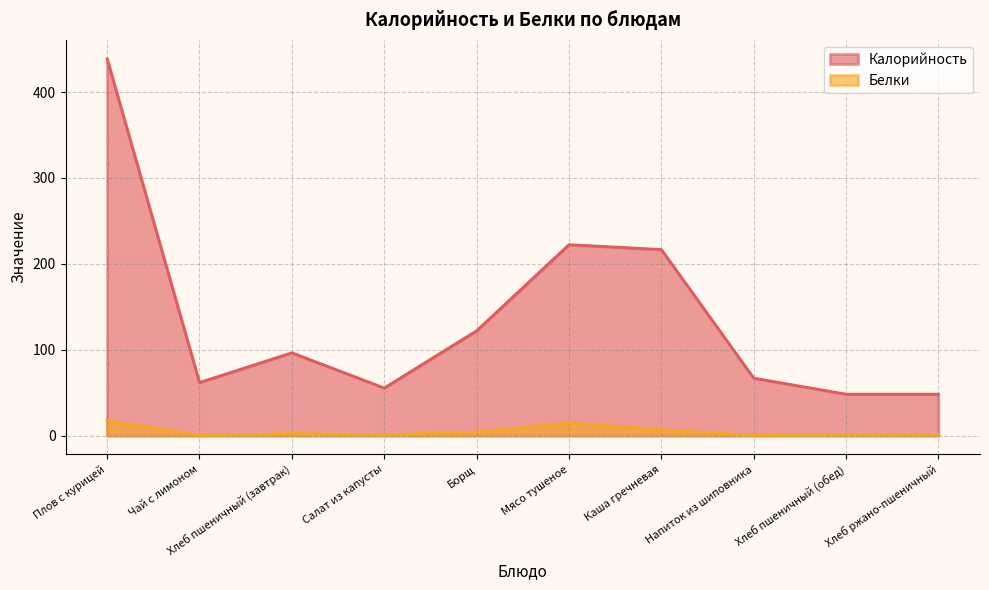

At how many categories does at least one series exceed 131?

3